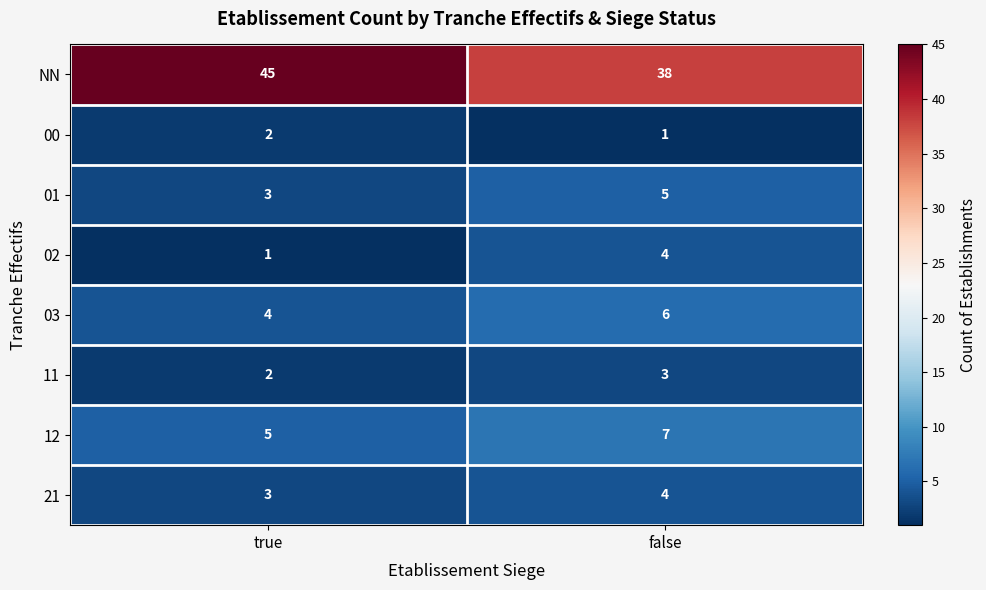

Reading left to right, extract all data points from this chart.

NN: 45	38
00: 2	1
01: 3	5
02: 1	4
03: 4	6
11: 2	3
12: 5	7
21: 3	4